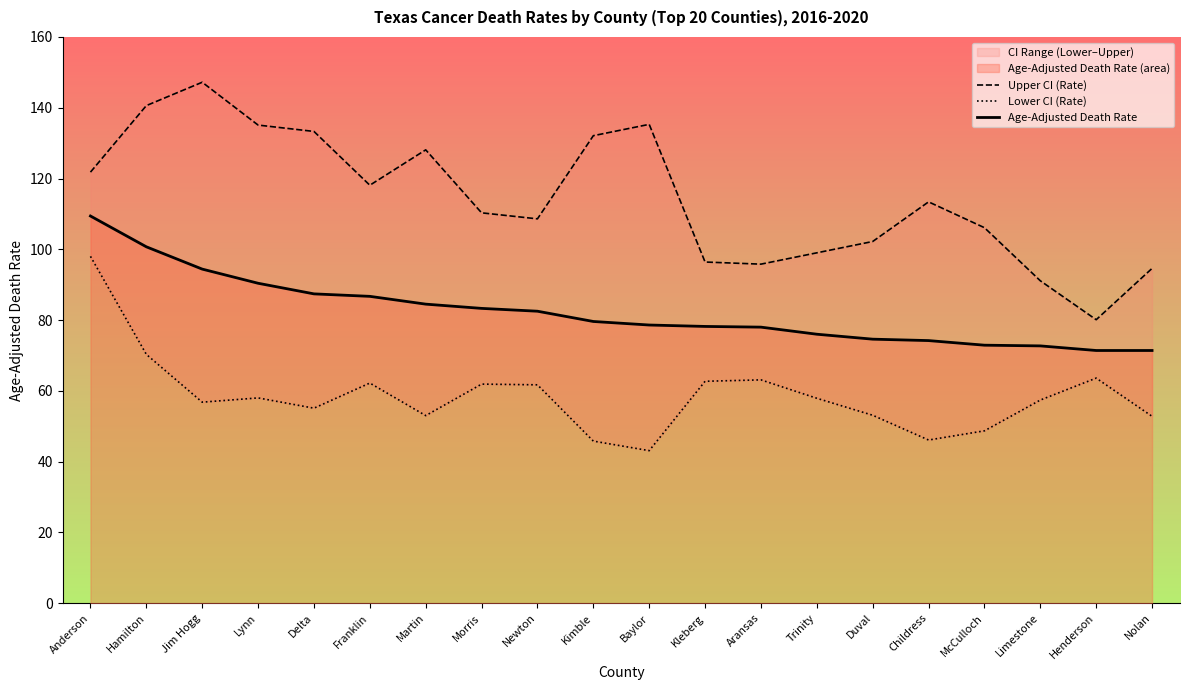

Between Jim Hogg and Morris, which series saw the biggest shift?

Upper CI (Rate)